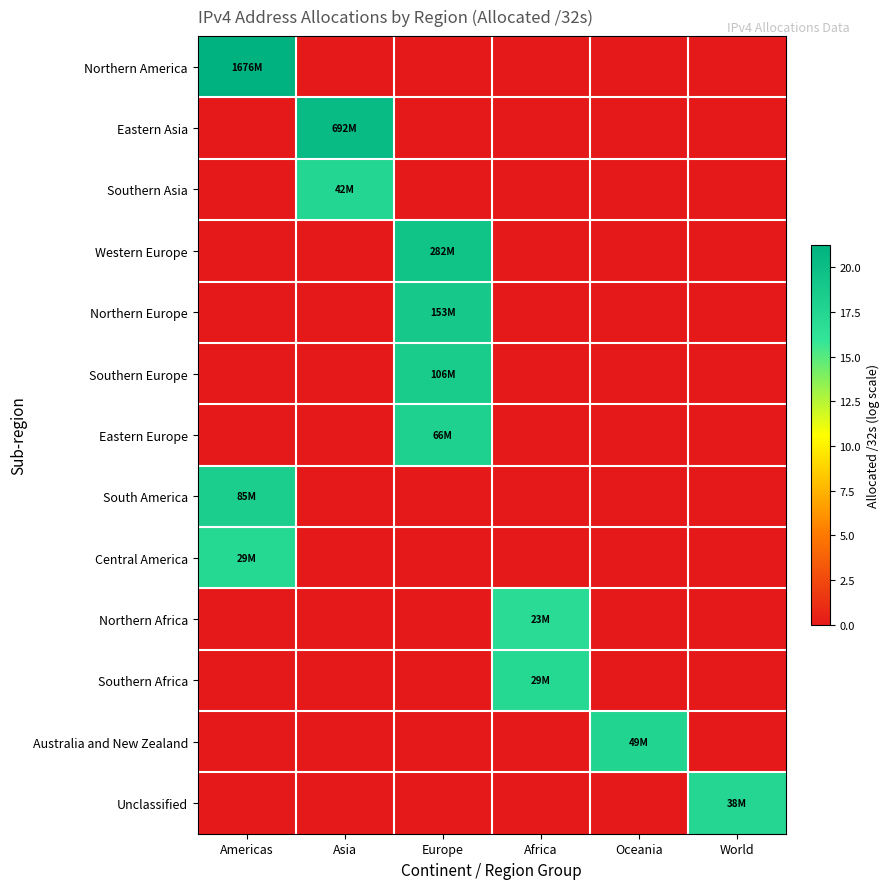

Which series has the widest spread of values?

Northern America